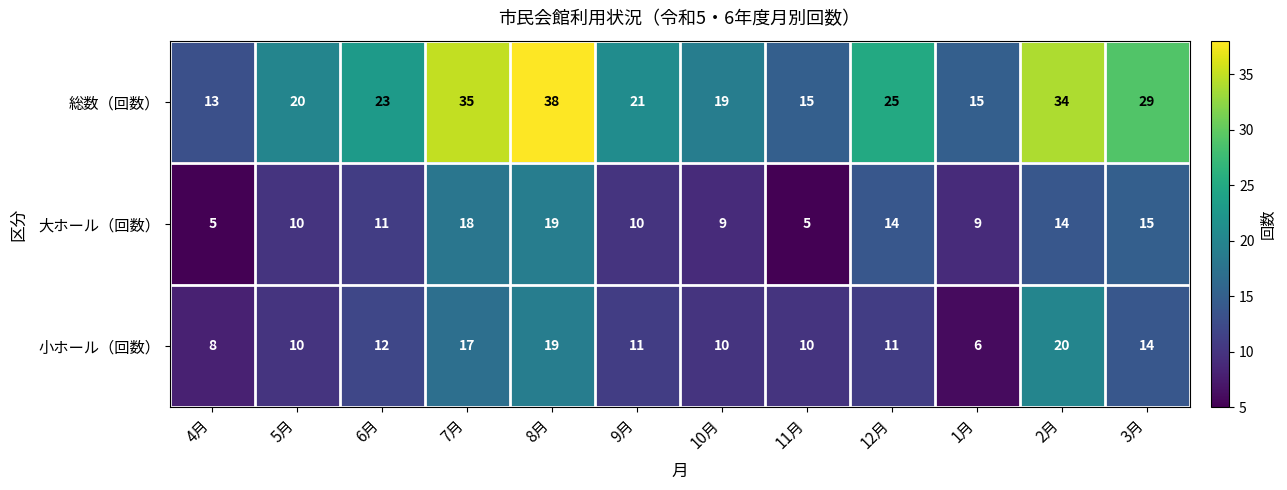

Count the number of data series in this chart.

3